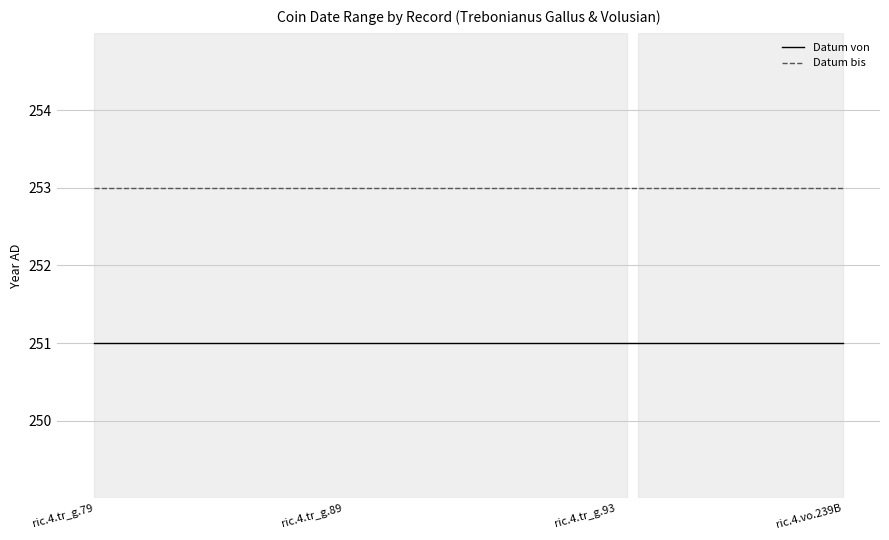

True or false: Datum bis and Datum von intersect in this chart.

False